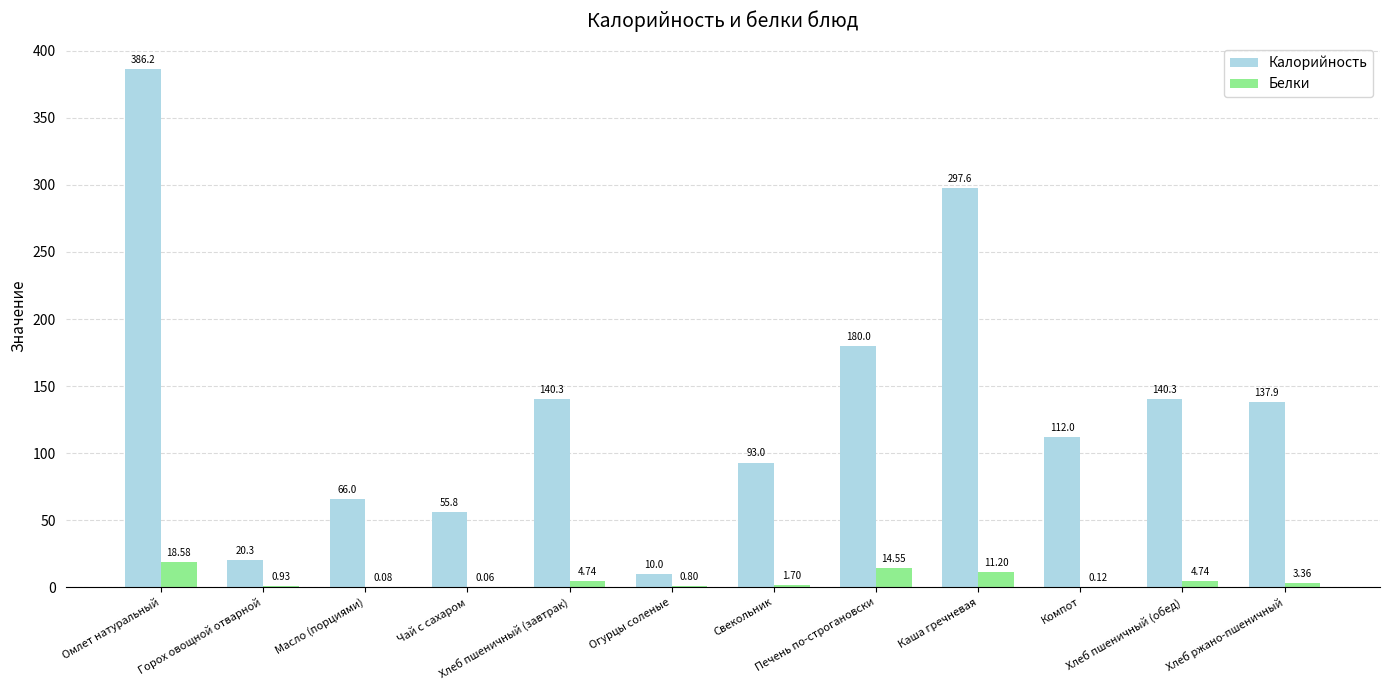

Which series has the largest total across all categories?

Калорийность